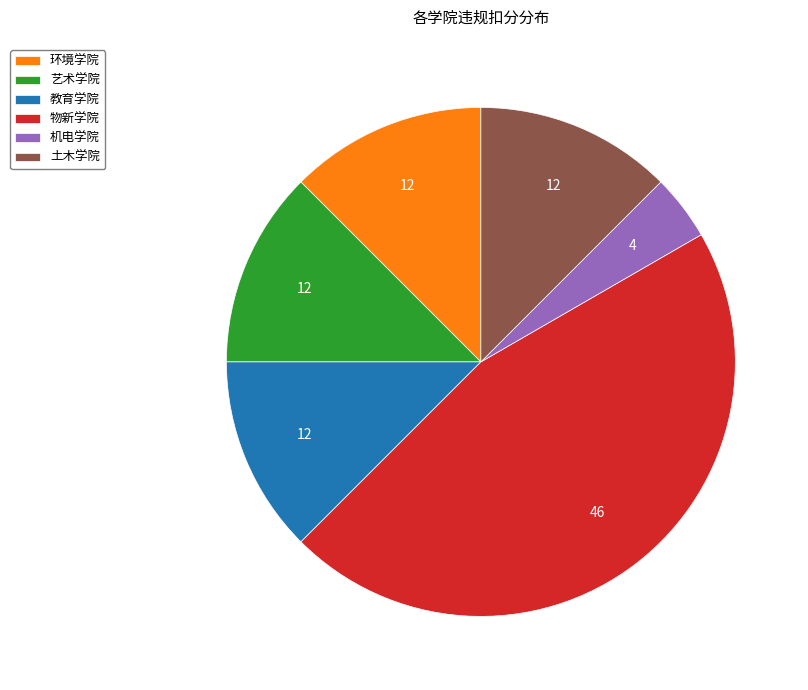

The 艺术学院 slice represents 22% of the pie. True or false?

False